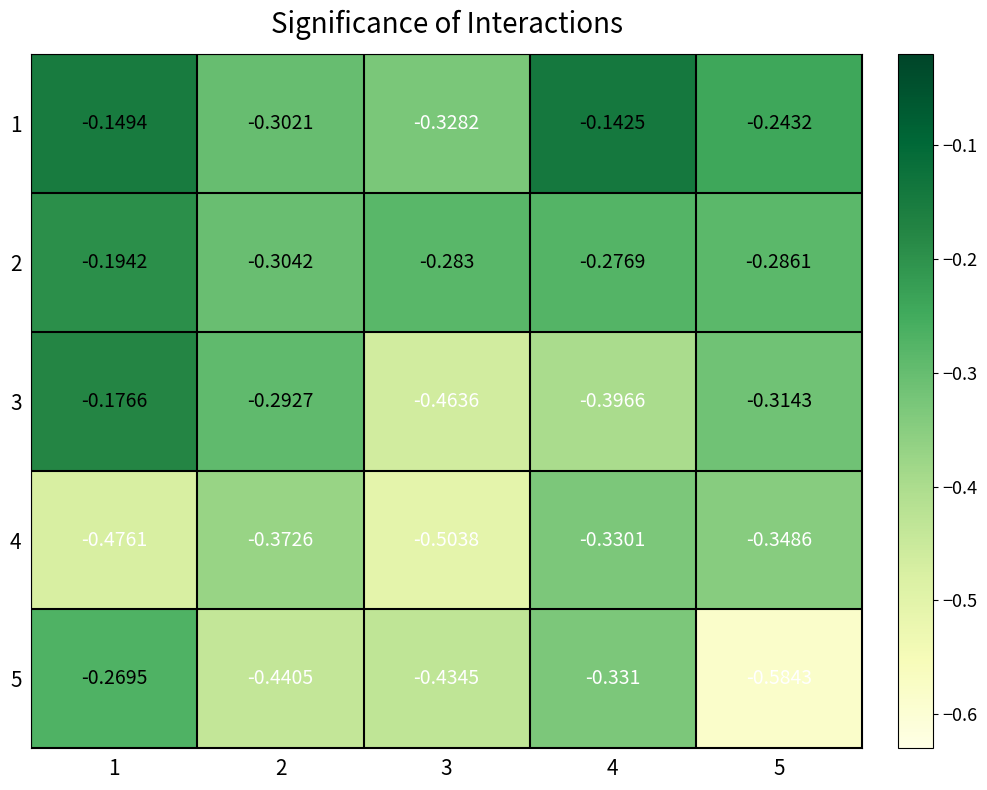

Which series has the widest spread of values?

5